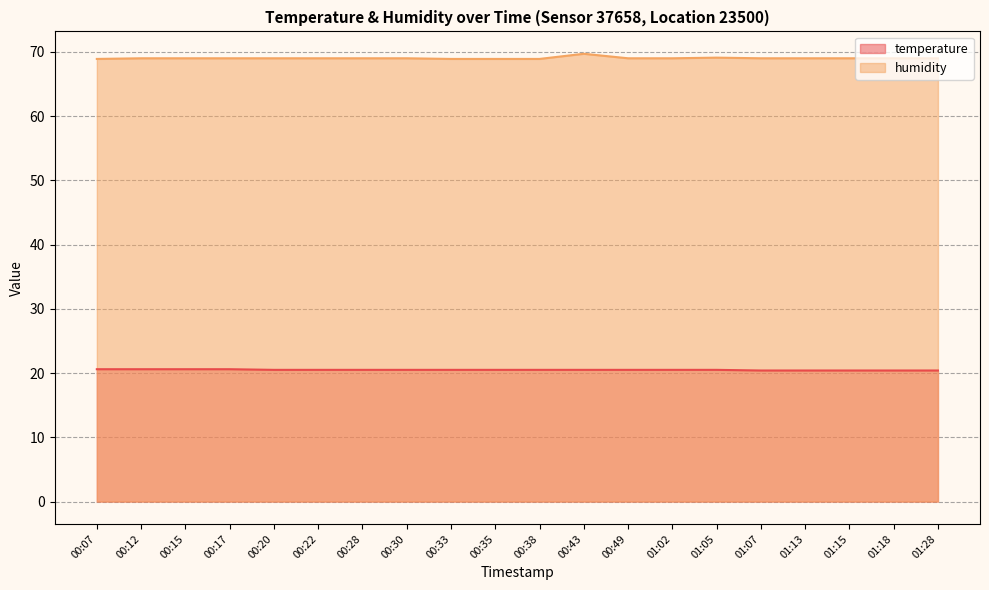

Is the value of temperature at 01:15 greater than the value of humidity at 00:30?

No